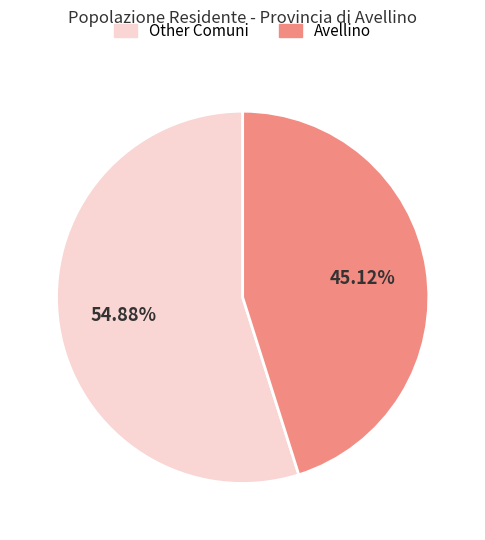

Is there a majority slice in this chart?

Yes